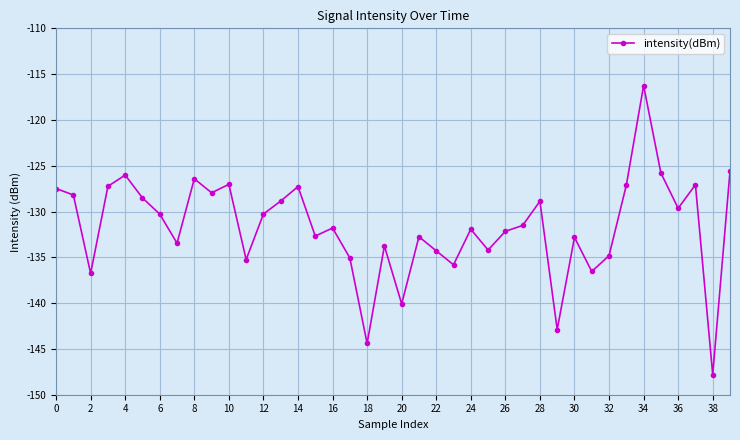

What is the value of the 23rd point from the left?

-134.3